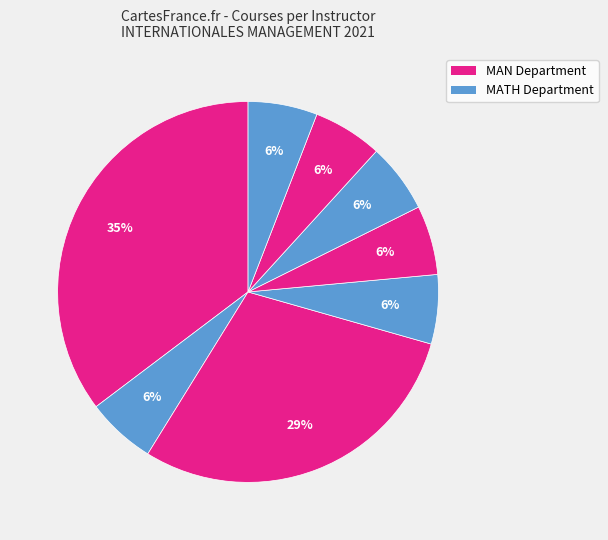

How many slices are in this pie chart?

8